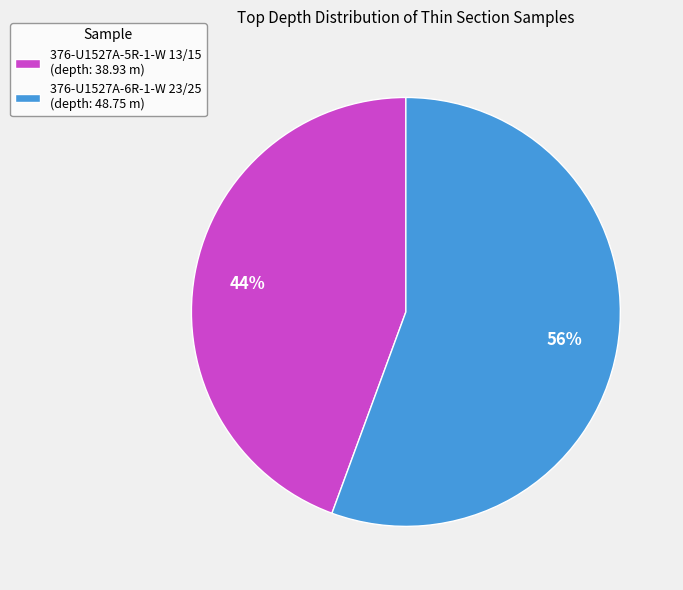

What percentage is the 376-U1527A-6R-1-W 23/25 slice, to the nearest percent?

56%